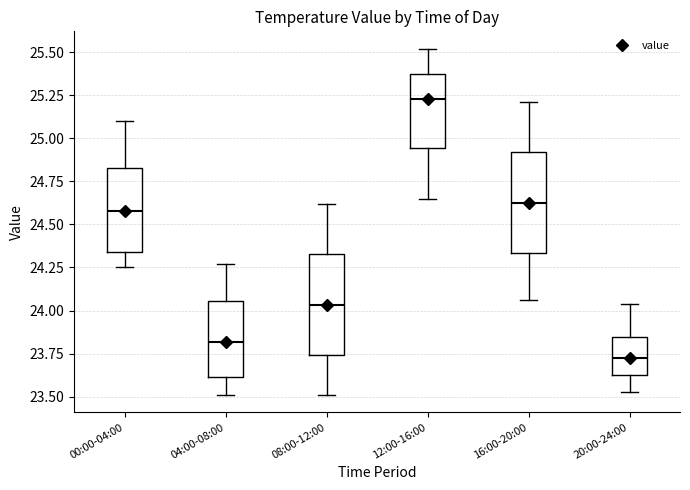

Where is the lower edge of the box for 16:00-20:00 on the y-axis? The values are not printed on the chart, so give them approximately, as read against the axis.

24.35